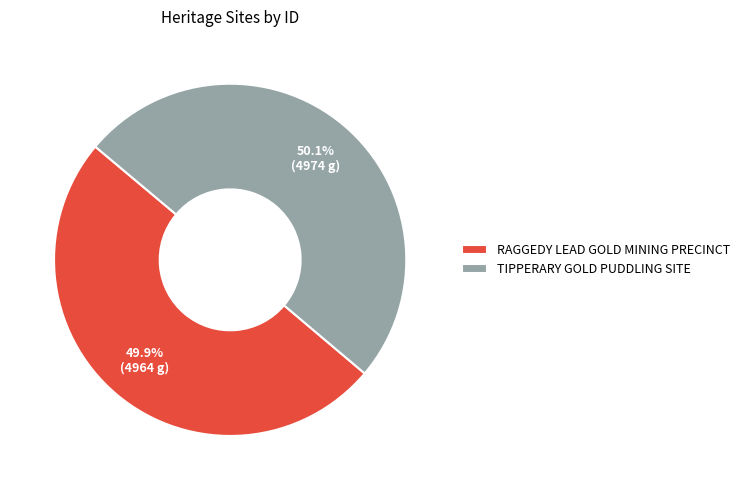

The RAGGEDY LEAD GOLD MINING PRECINCT slice represents 50% of the pie. True or false?

True